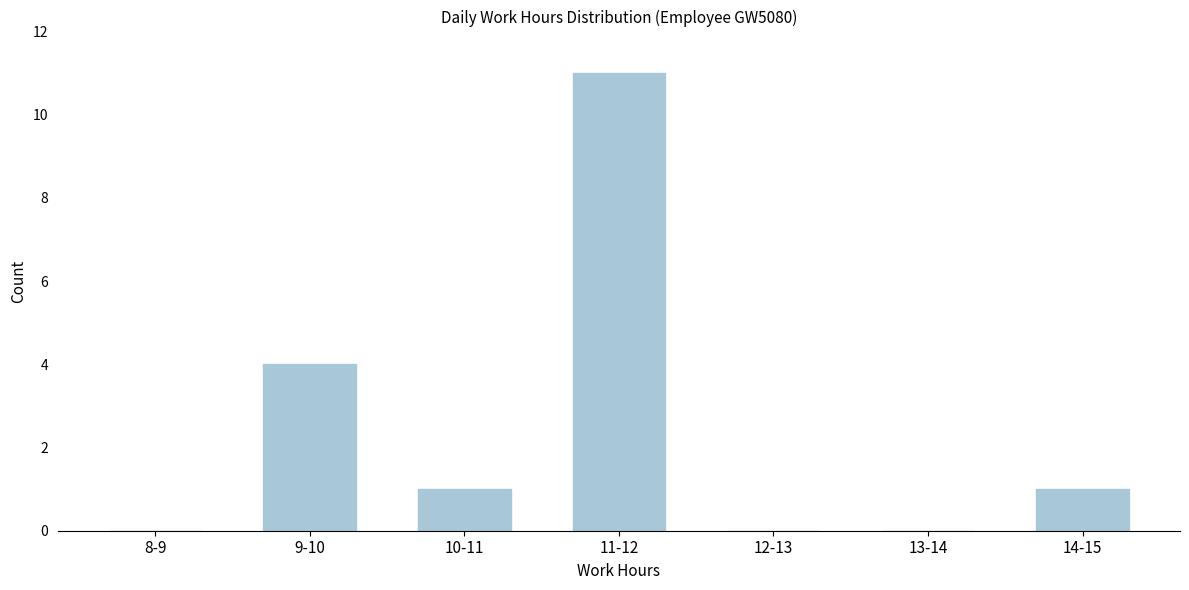

Reading left to right, list all the values displayed in this chart.

8-9=0	9-10=4	10-11=1	11-12=11	12-13=0	13-14=0	14-15=1